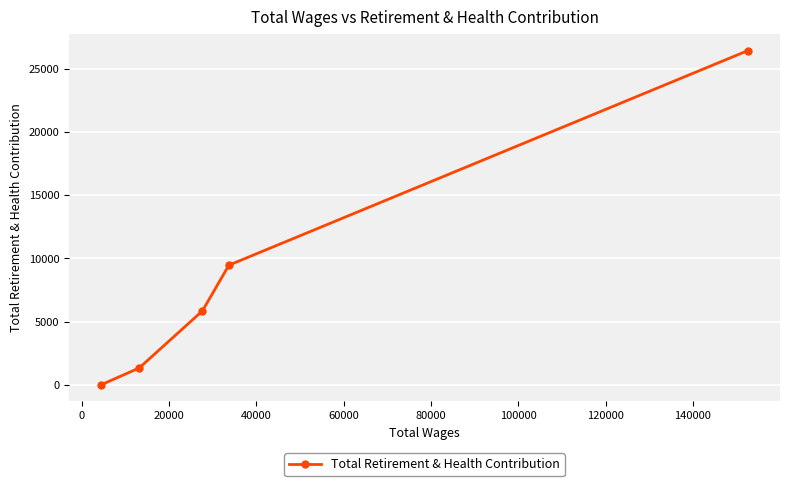

Reading right to left, what are all the values shown in this chart?

26438	9462	5841	1327	0